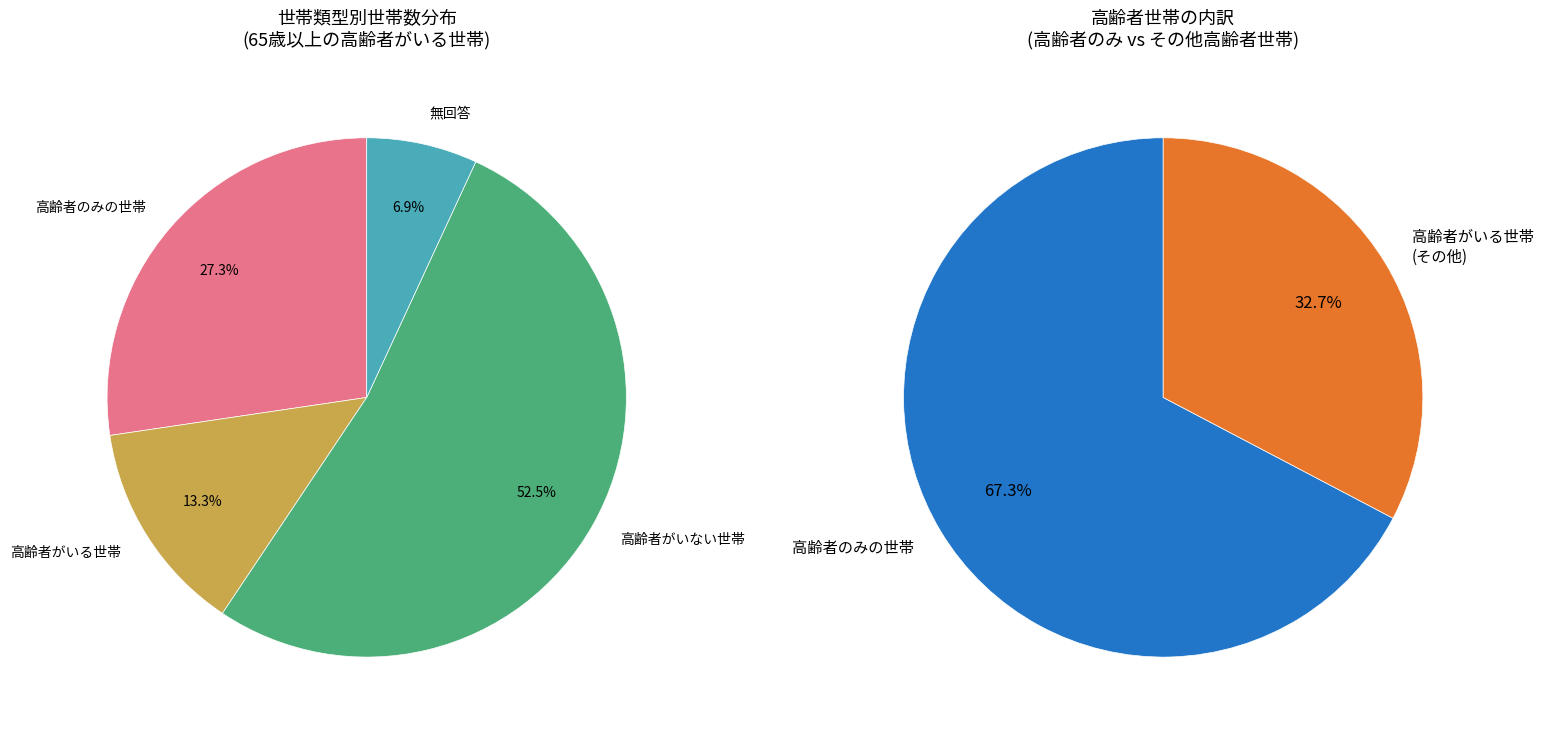

To the nearest percent, what is the average slice percentage?

25%